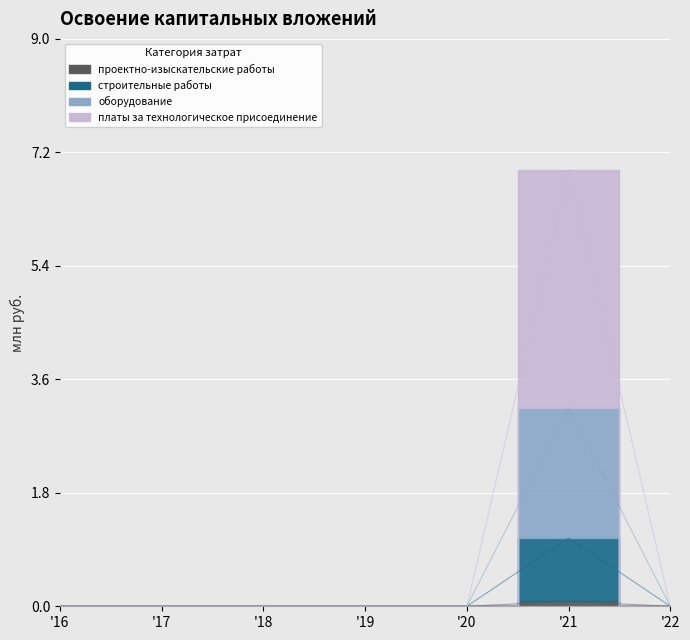

True or false: строительные работы and платы за технологическое присоединение intersect in this chart.

False